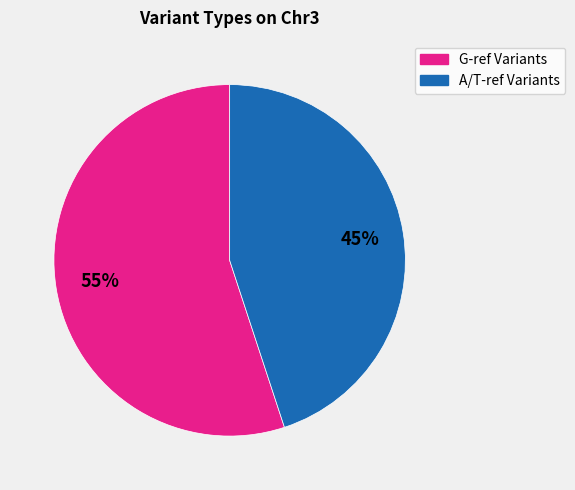

Is there a majority slice in this chart?

Yes